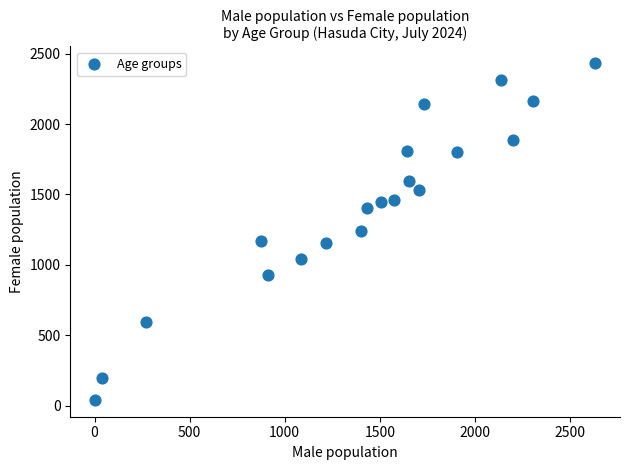

What is the range of X values (max minus min)?

2627